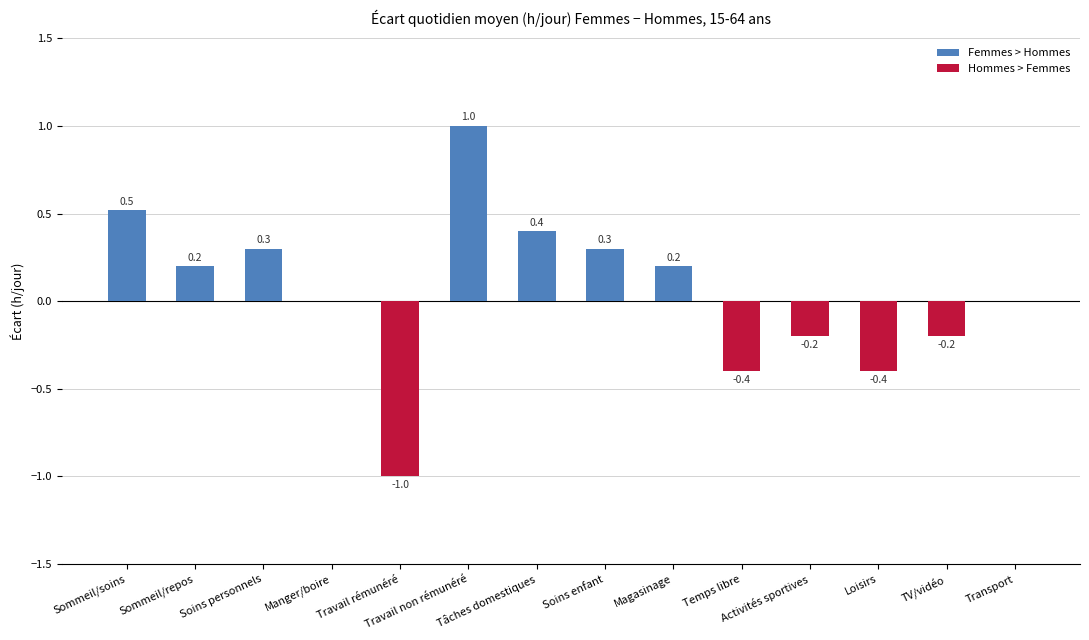

Which category has the highest value across all series?

Travail non rémunéré